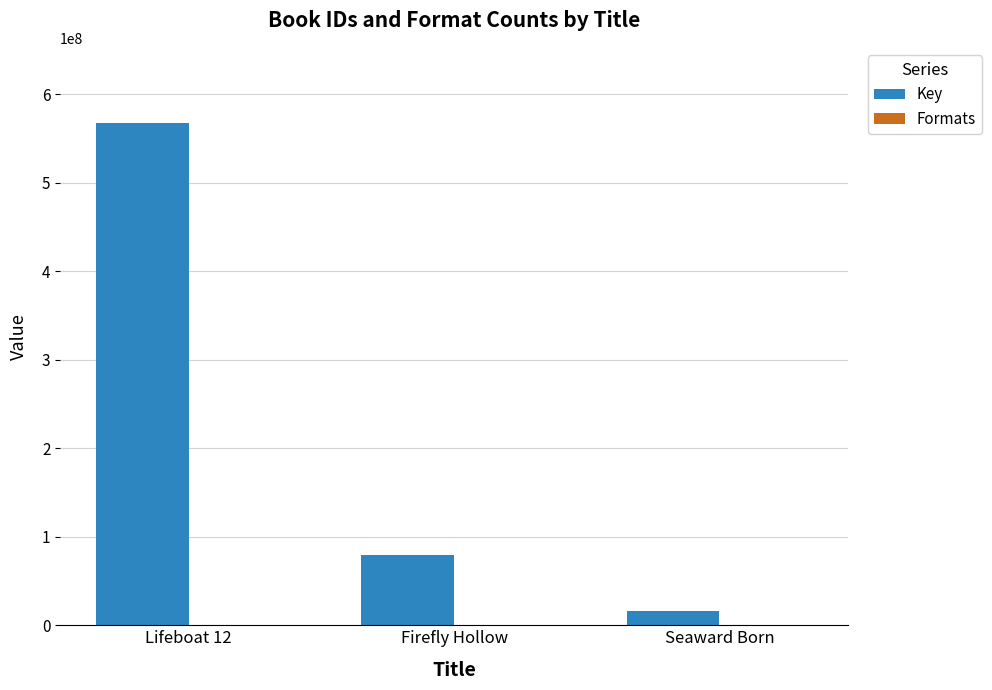

Which series changed the most between Firefly Hollow and Seaward Born?

Key